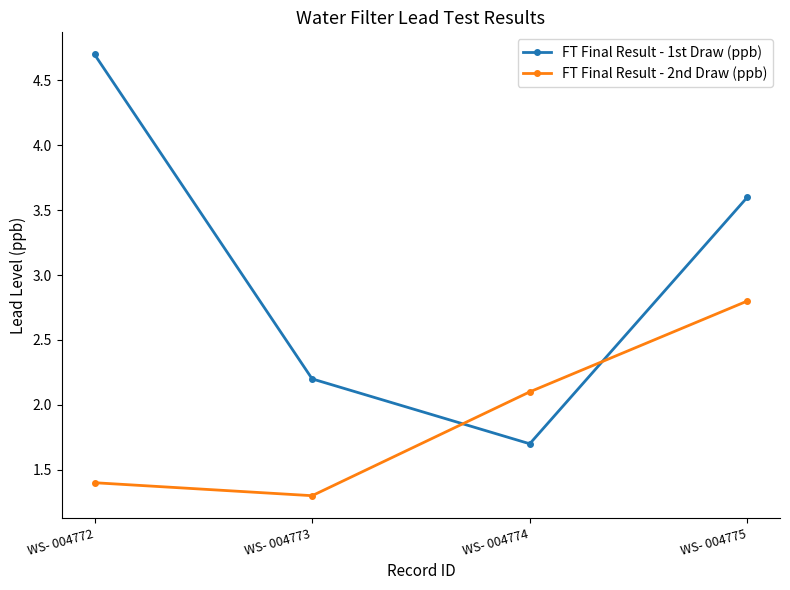

True or false: FT Final Result - 2nd Draw (ppb) has a value of 2.1 at WS- 004773.

False